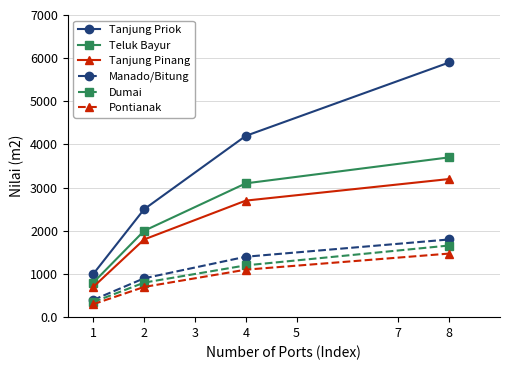

True or false: Manado/Bitung and Tanjung Pinang intersect in this chart.

False